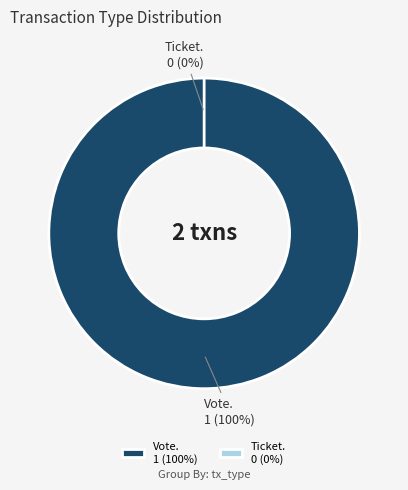

True or false: Ticket (direction=1) accounts for 0% of the total.

True